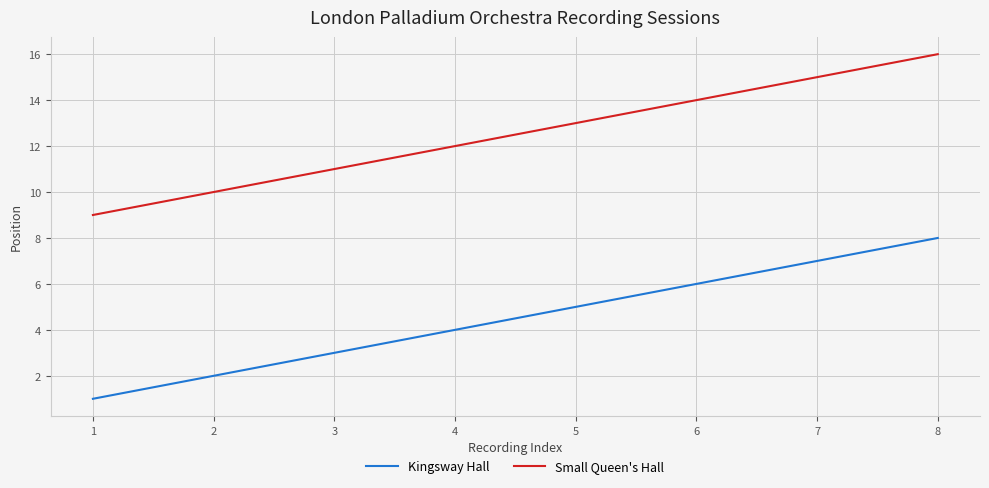

Is it true that Kingsway Hall equals 2 at 2?

True